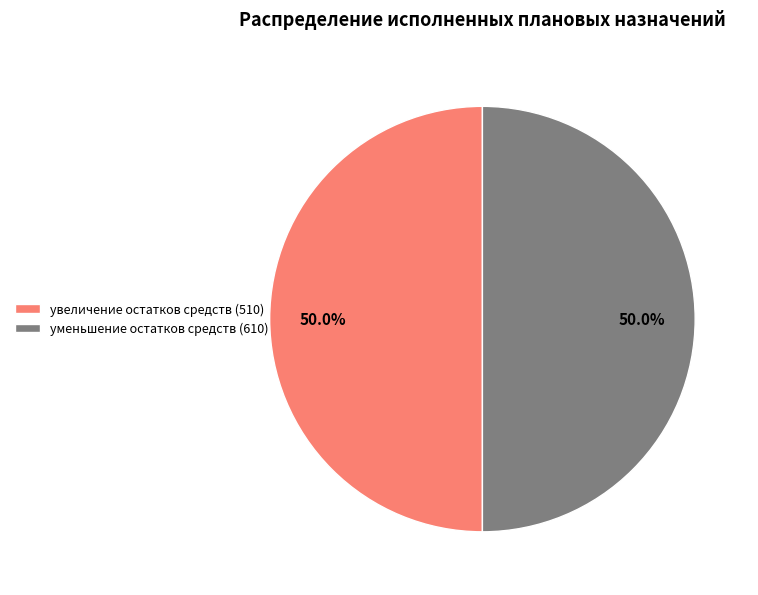

What portion of the pie excludes увеличение остатков средств (510)?

50.0%